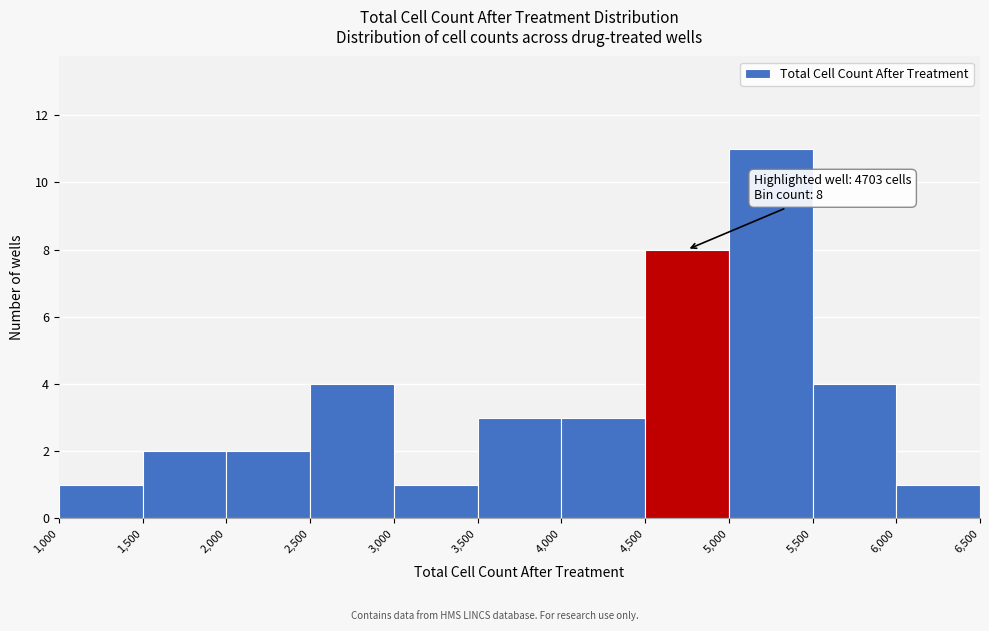

Over which range of the x-axis is the bar tallest?

5,000 to 5,500